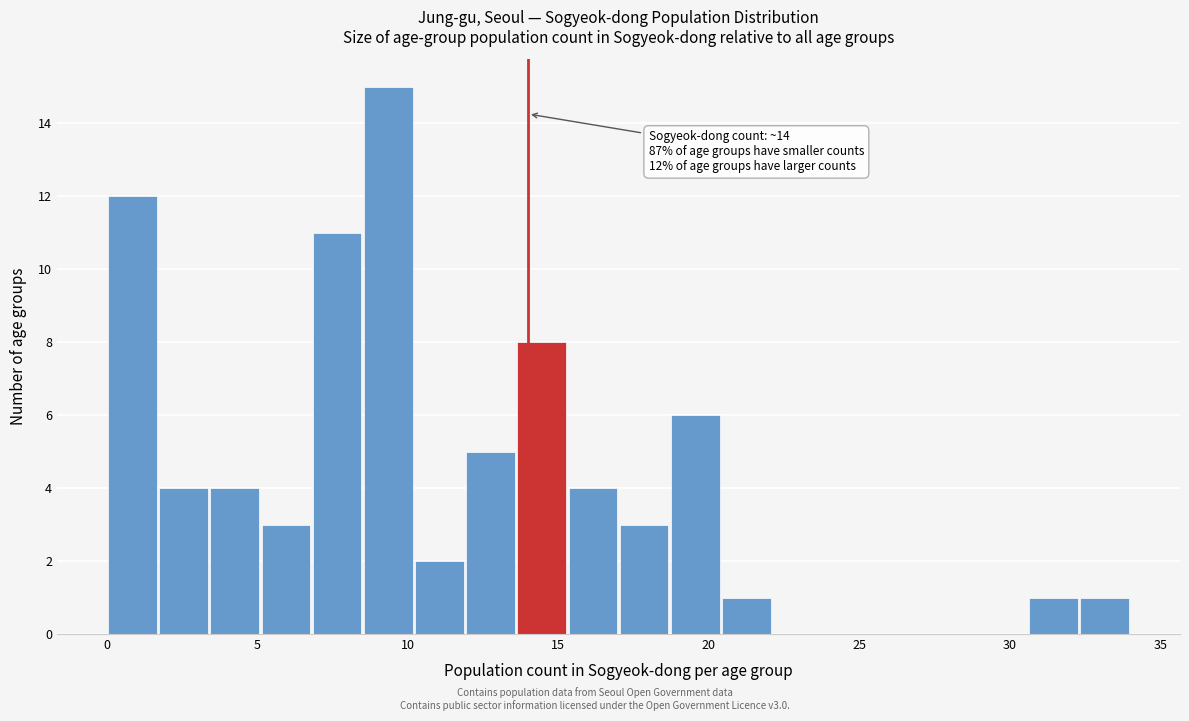

Around what value on the x-axis is the tallest bar? Give the approximate position of its centre, as read against the axis.

9.5